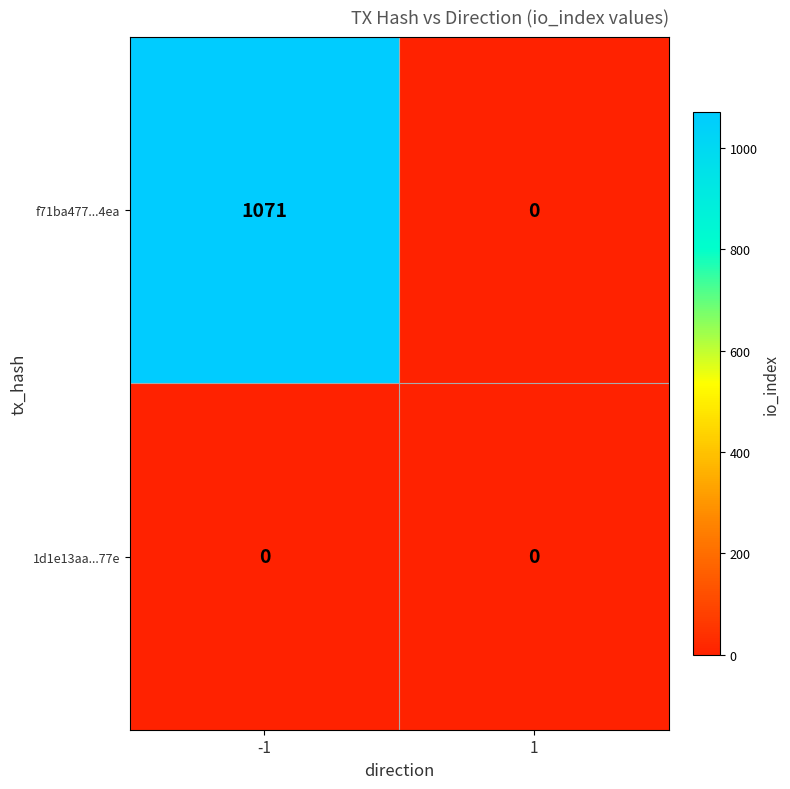

The f71ba477...4ea series shows 1071 at -1. True or false?

True